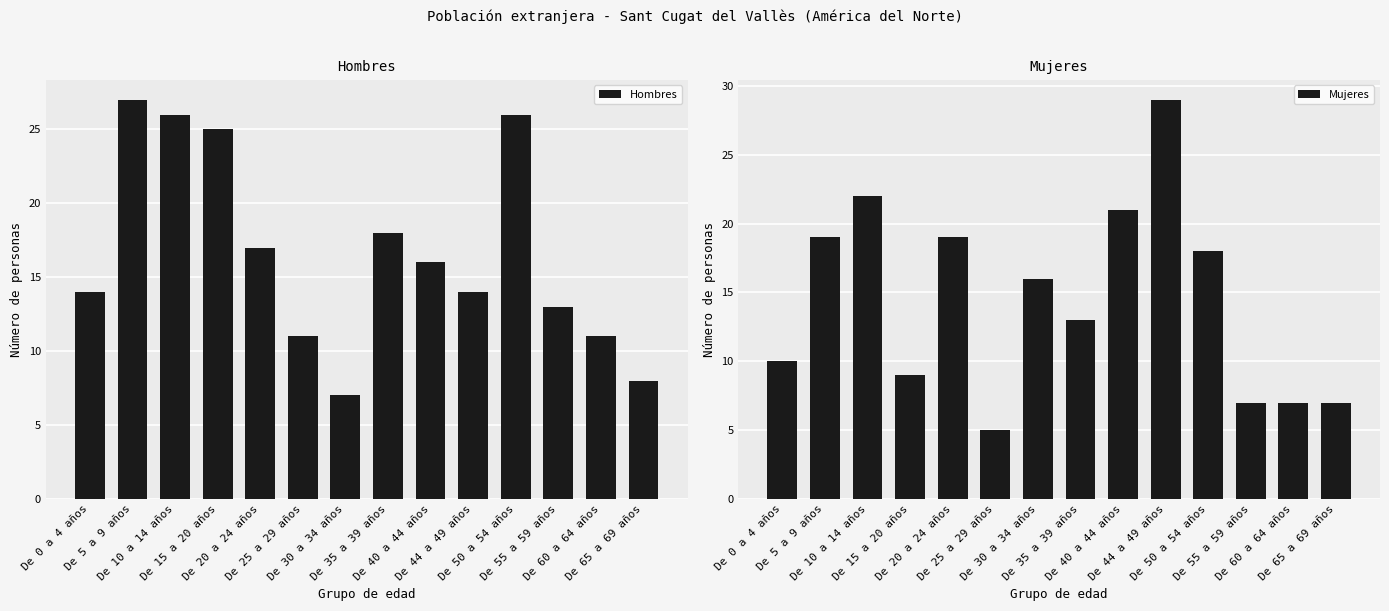

True or false: Hombres has a value of 23 at De 0 a 4 años.

False